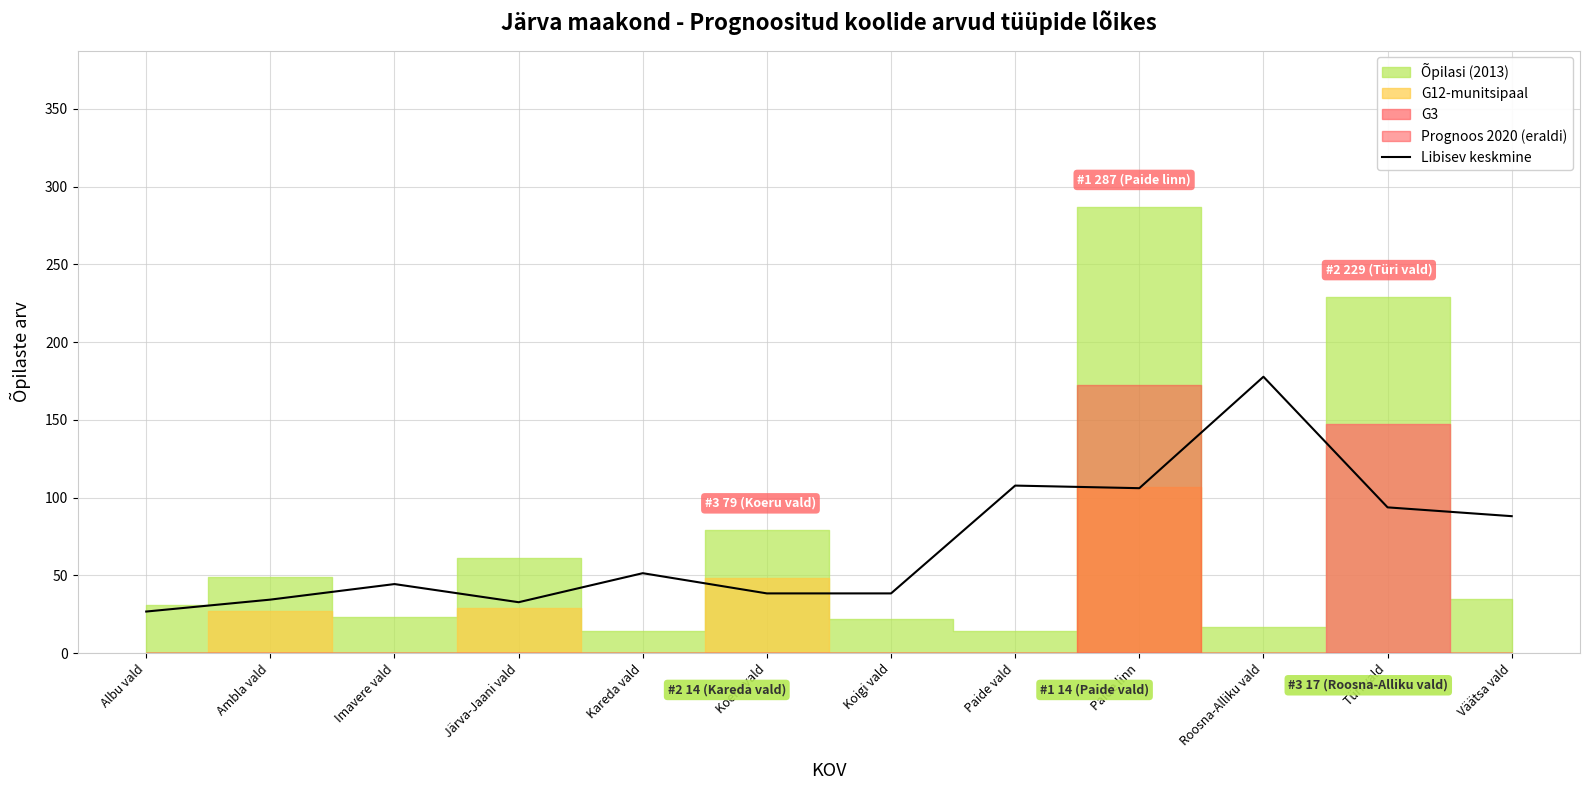

Approximately how many times larger is the value at Albu vald compared to Järva-Jaani vald?

0.8